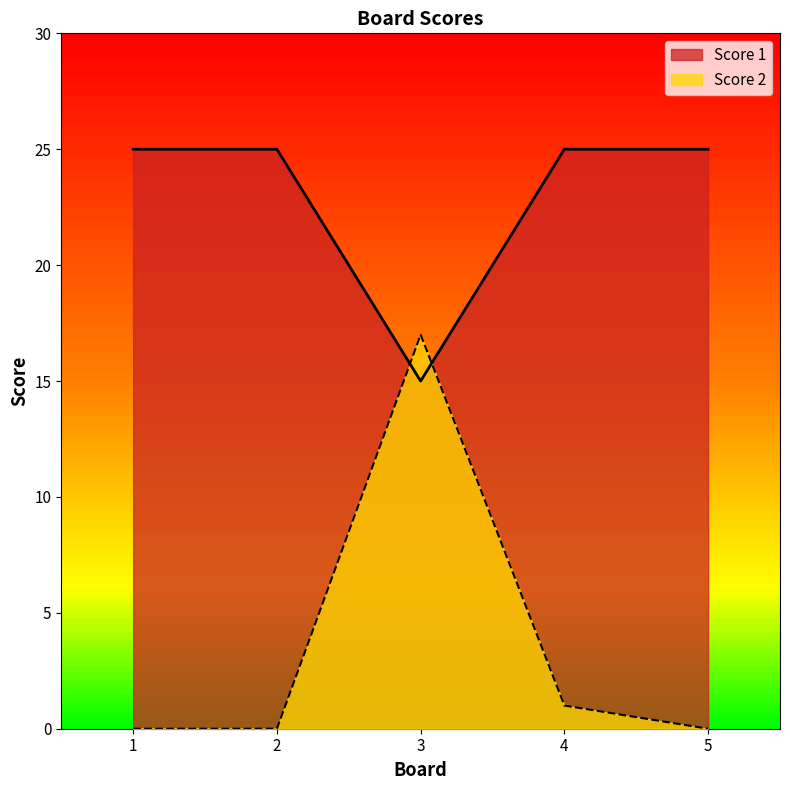

How many intersections are there between Score 2 and Score 1?

2